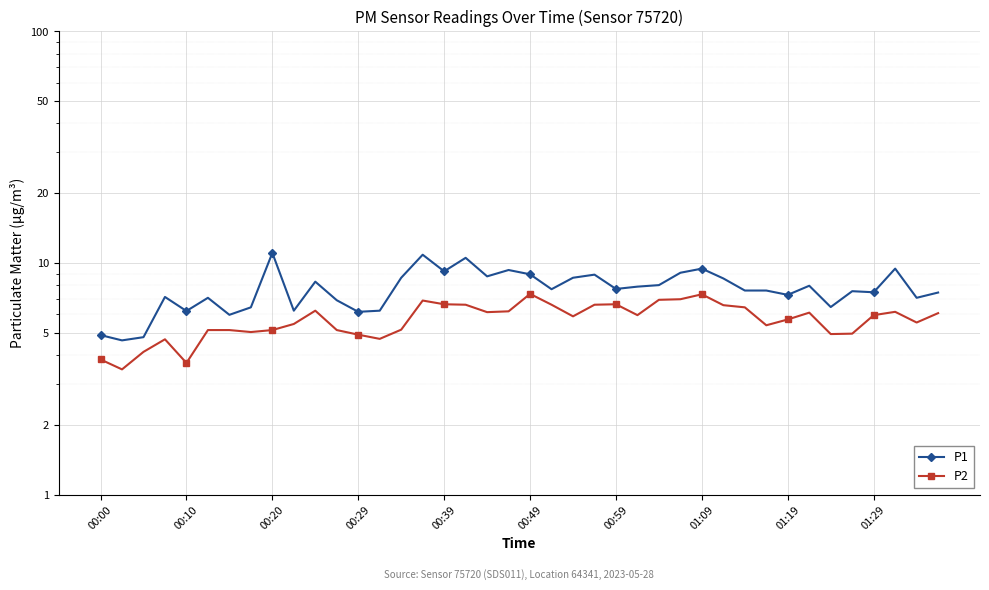

What is the average value of the P1 series?

7.7